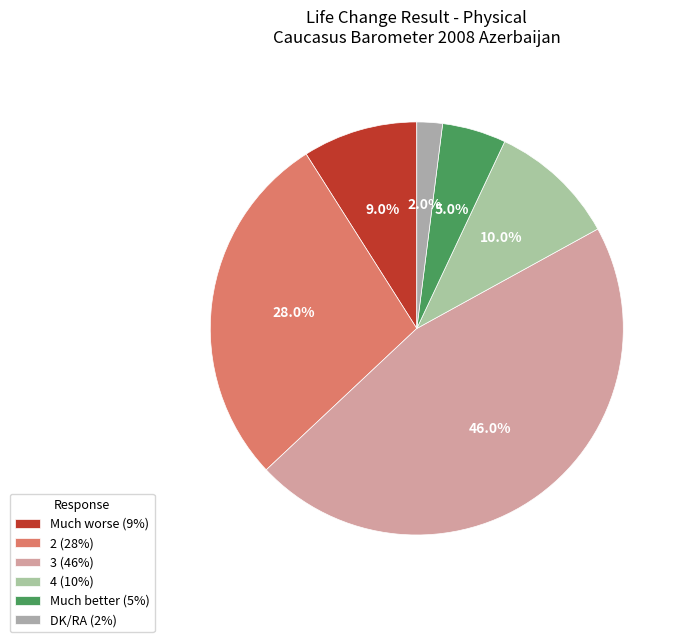

Which slice is the largest?

3